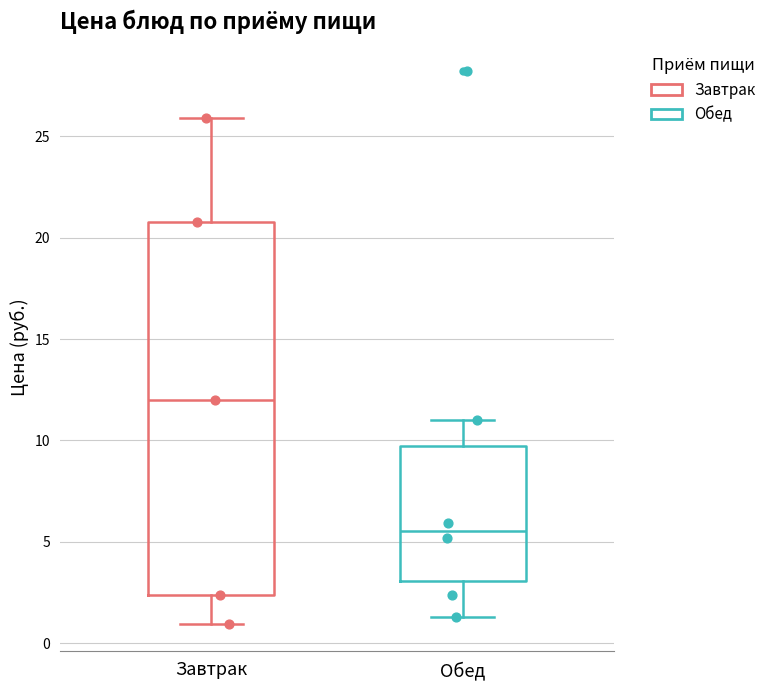

Which box's median line is the lowest?

Обед